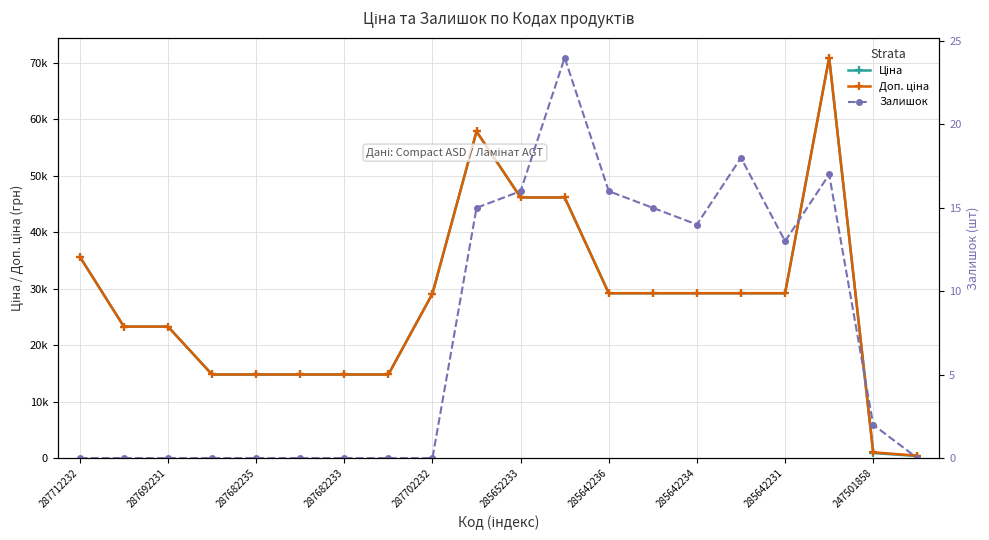

True or false: Ціна and Залишок cross at least once.

False